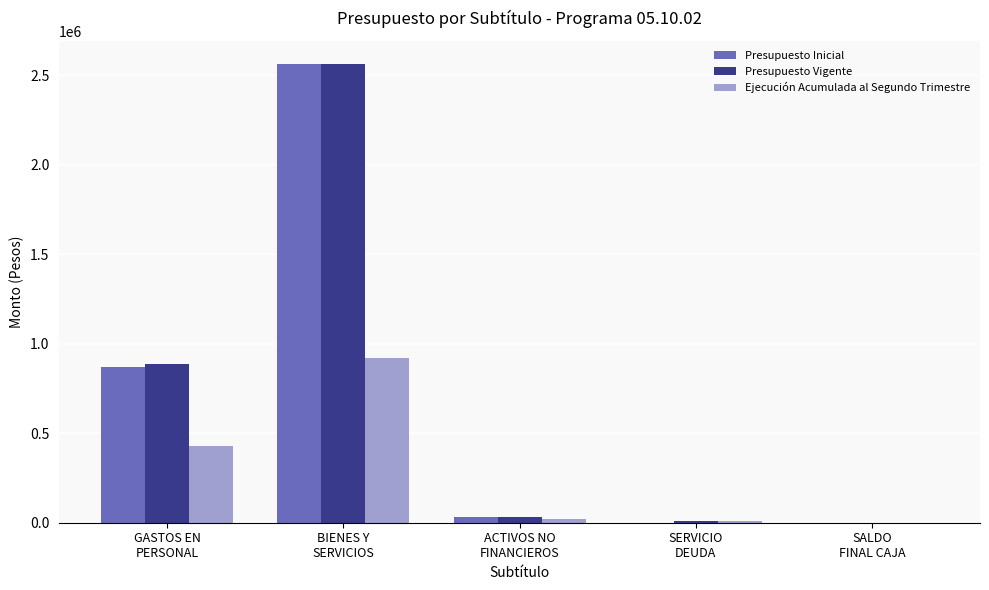

Are the bars grouped side by side (vs. stacked)?

Yes